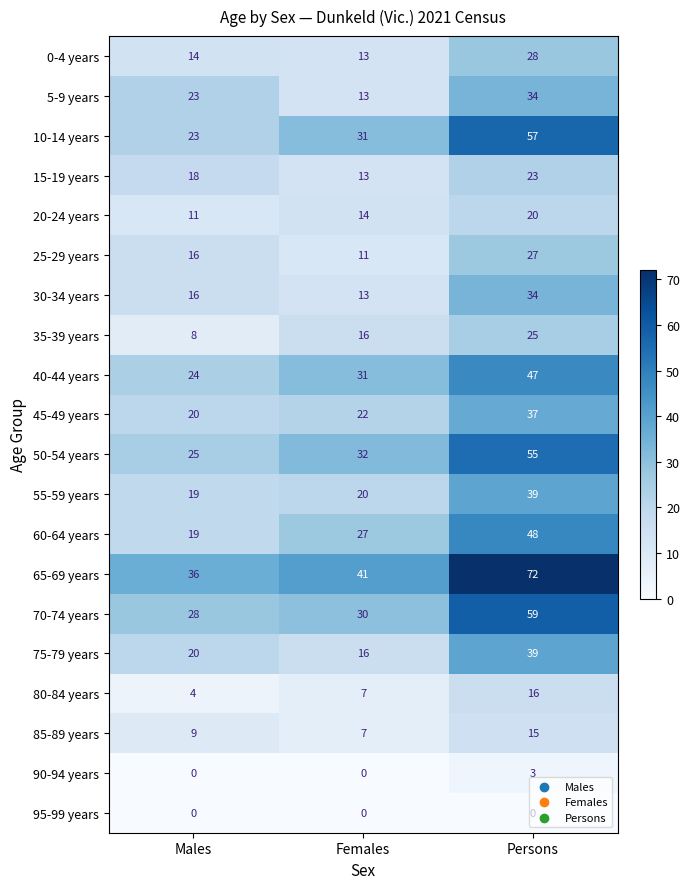

Which series has the largest range (max minus min)?

65-69 years